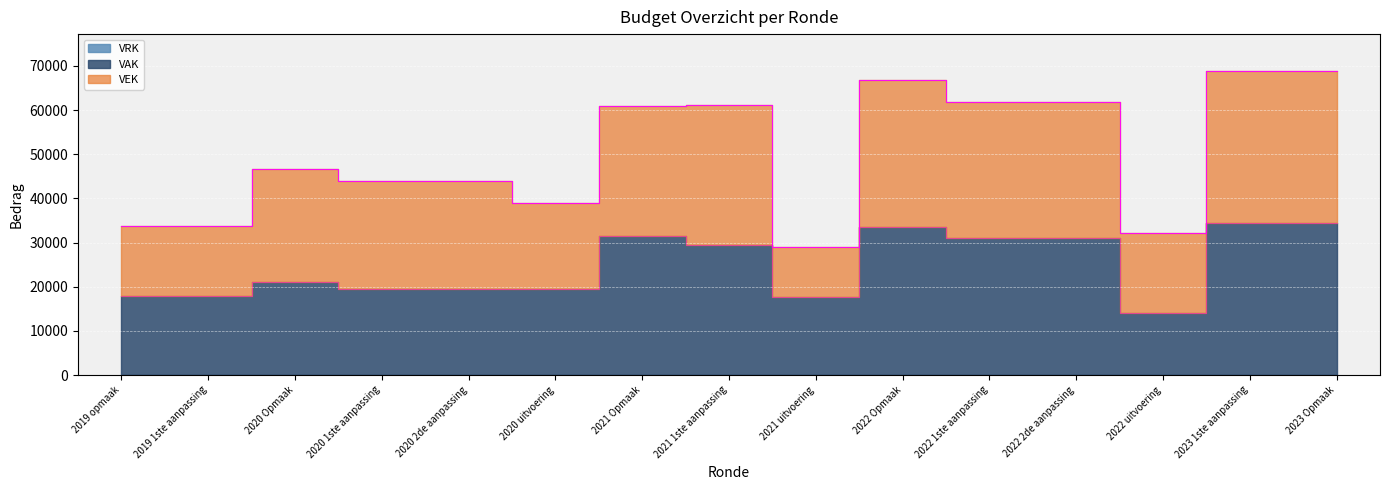

What is the spread (max minus min) of values at 2020 Opmaak?

25452